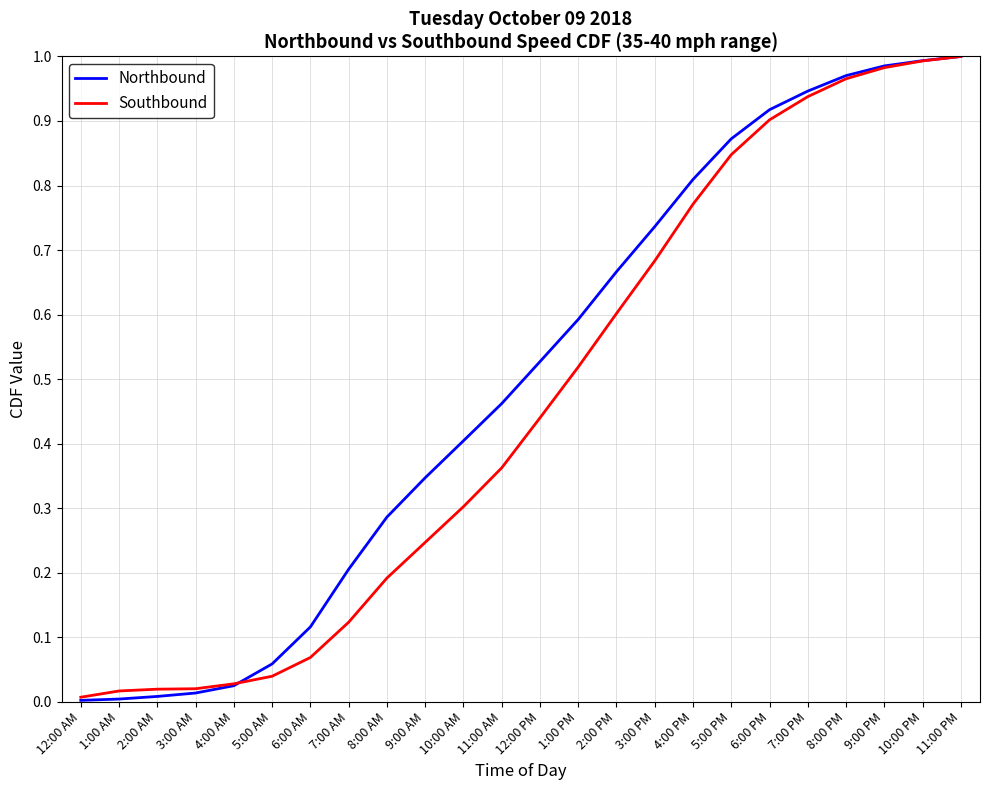

Which series has the largest range (max minus min)?

Northbound